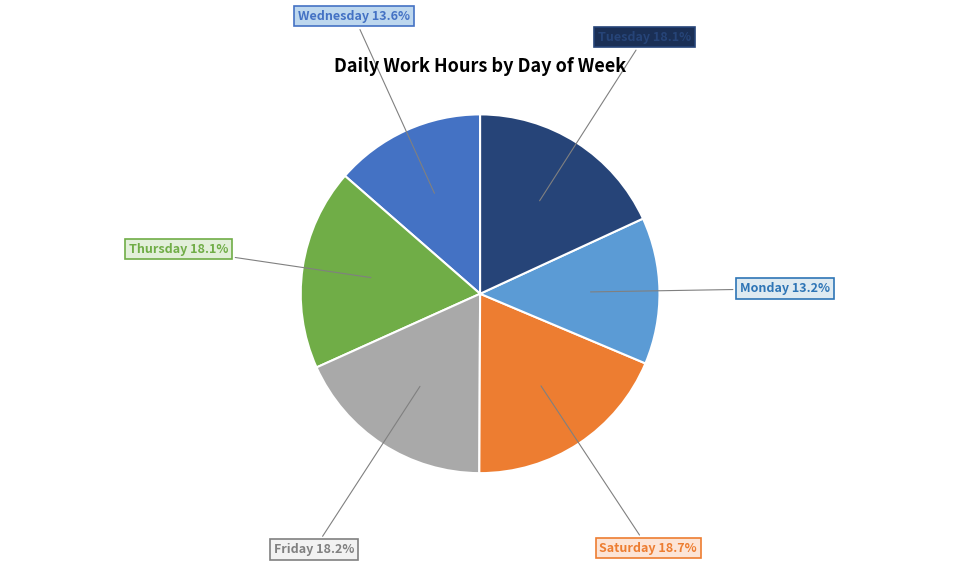

Combined, what portion of the pie is Thursday and Friday?

36.3%